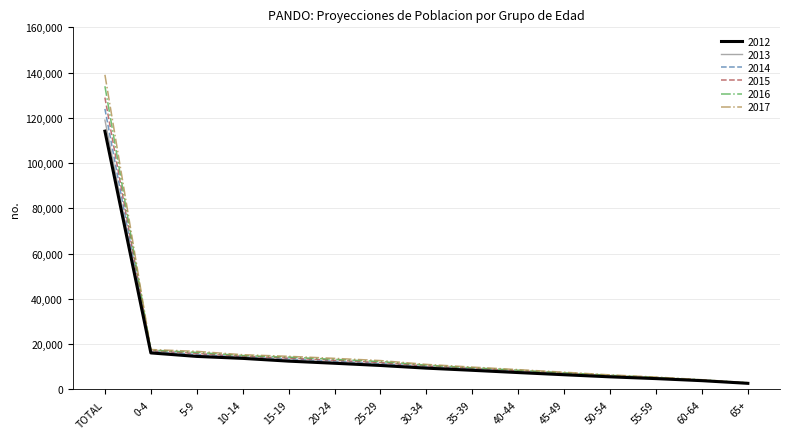

Between 25-29 and 55-59, which series saw the biggest shift?

2017